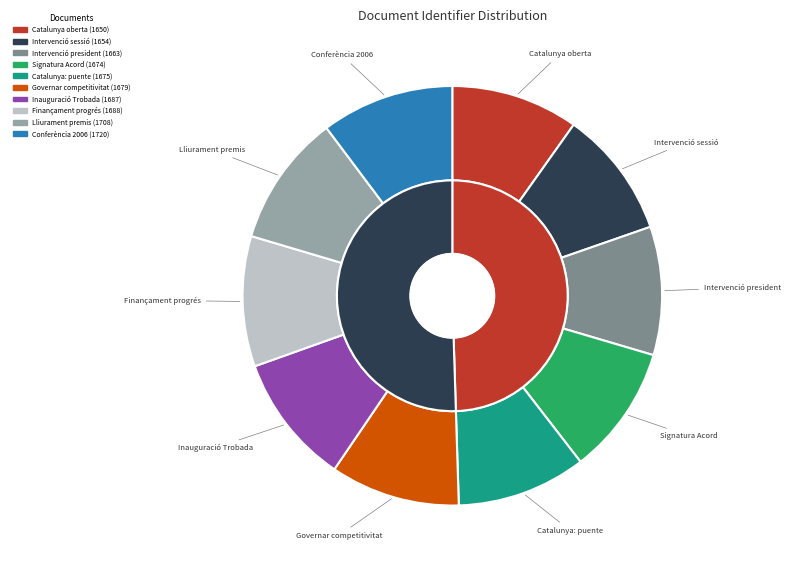

What is the ratio of the value at Governar per la competitivitat to the value at Conferència 2006?

1.0